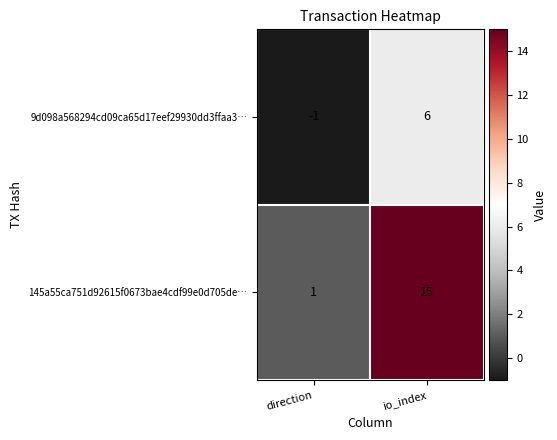

What is the sum of all 145a55ca751d92615f0673bae4cdf99e0d705de… values?

16